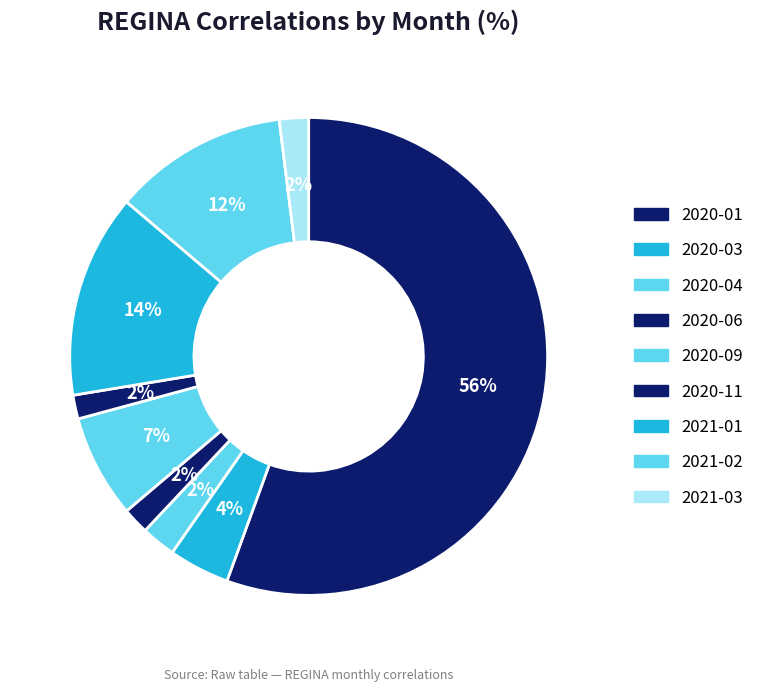

What is the majority slice?

2020-01